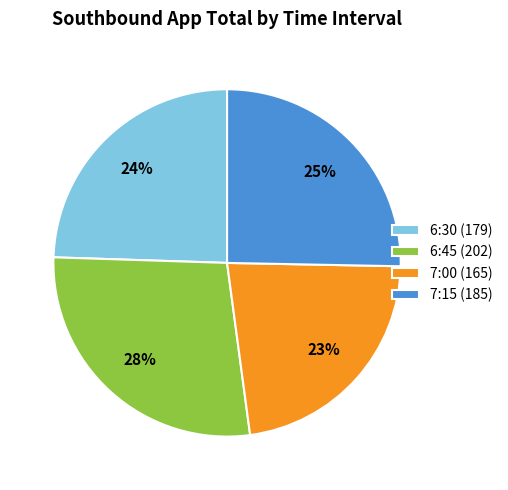

Combined, do 7:15 (185) and 6:45 (202) account for over 50%?

Yes